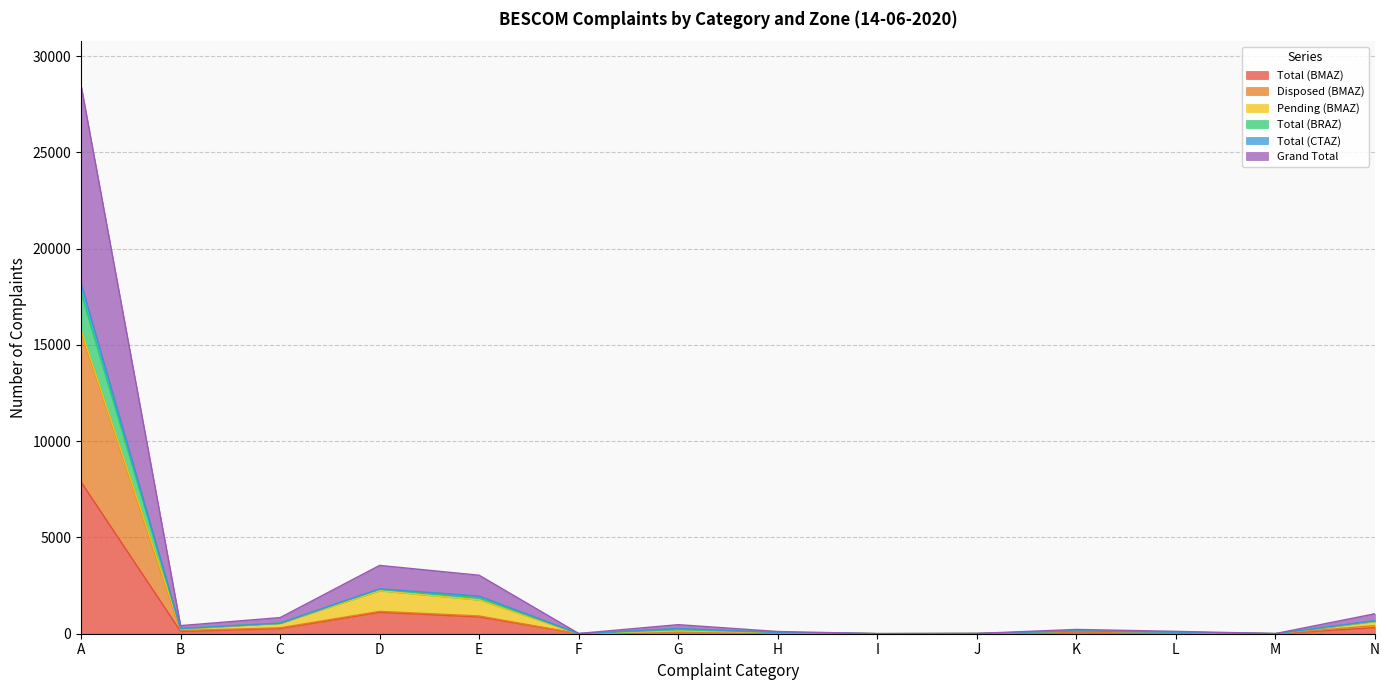

True or false: Total (BRAZ) and Disposed (BMAZ) cross at least once.

False